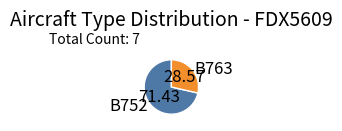

Is it true that B752 is 71% of the pie?

True